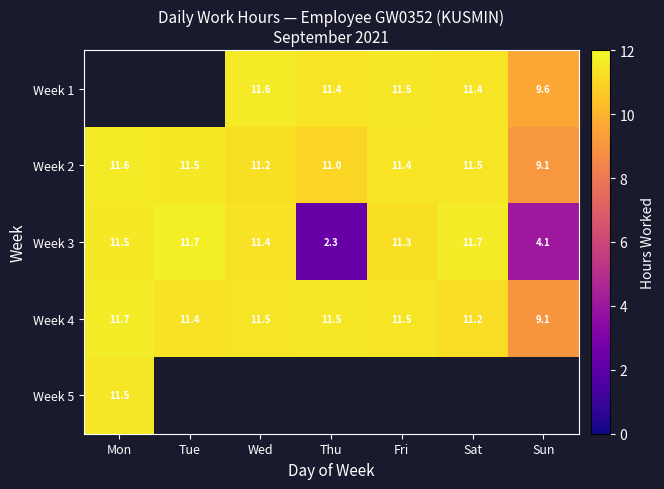

What is the difference between the maximum and minimum values in the Week 2 series?

2.5